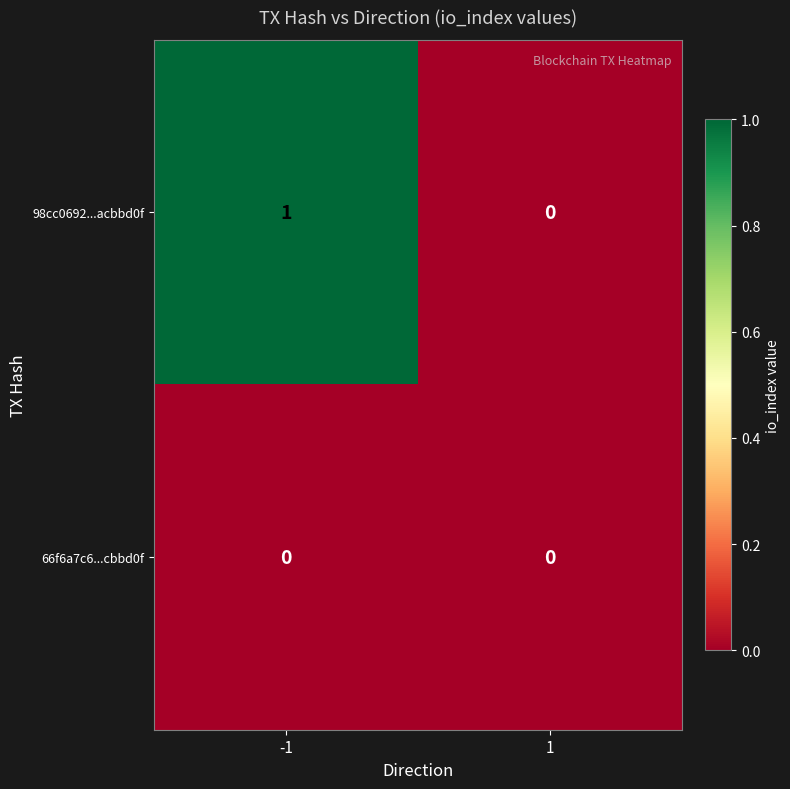

Which series has the widest spread of values?

98cc0692...acbbd0f